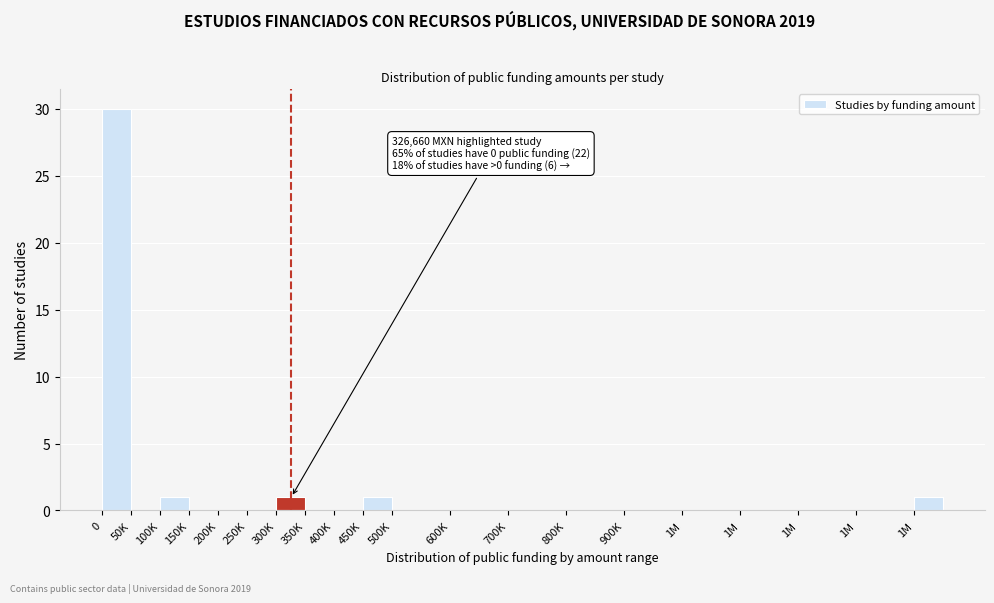

Are the bars horizontal?

No